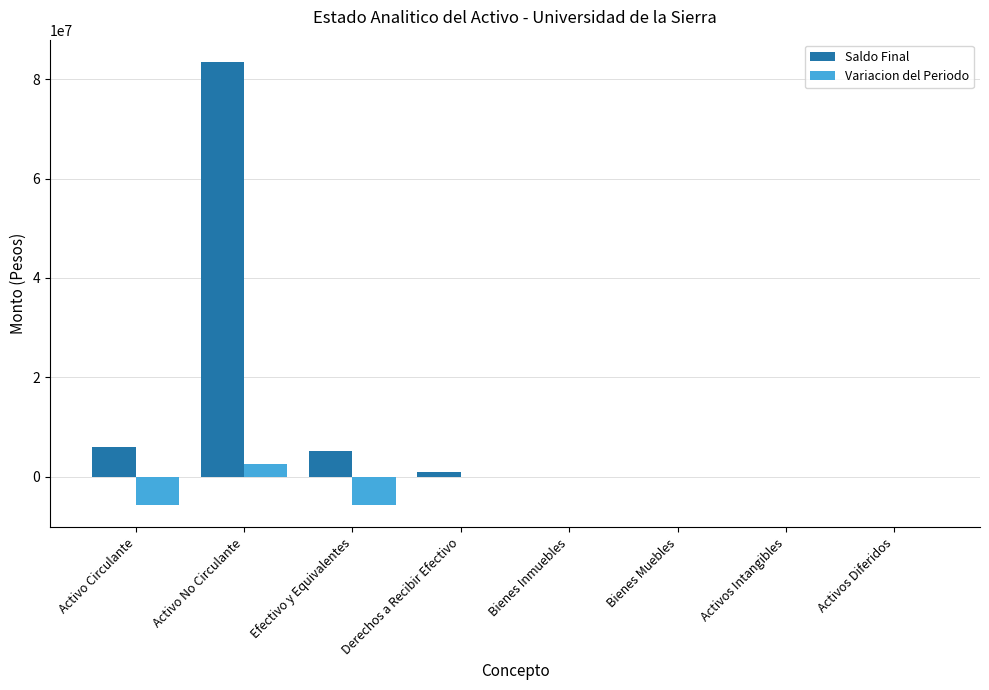

The value of Saldo Final at Activos Diferidos is 0.0. True or false?

True